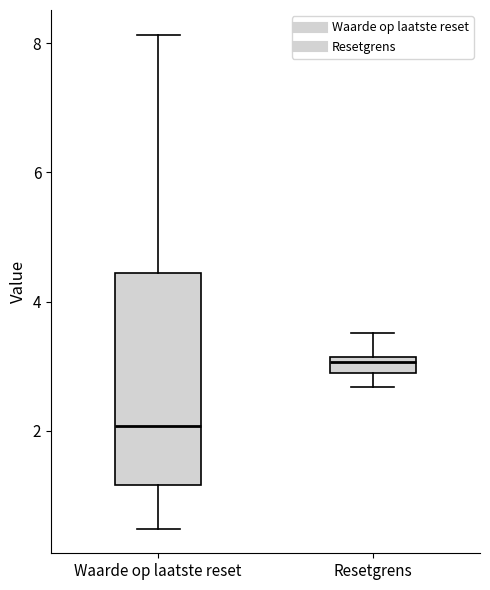

Where does the median line of the box for Resetgrens sit on the y-axis? The values are not printed on the chart, so give them approximately, as read against the axis.

3.0